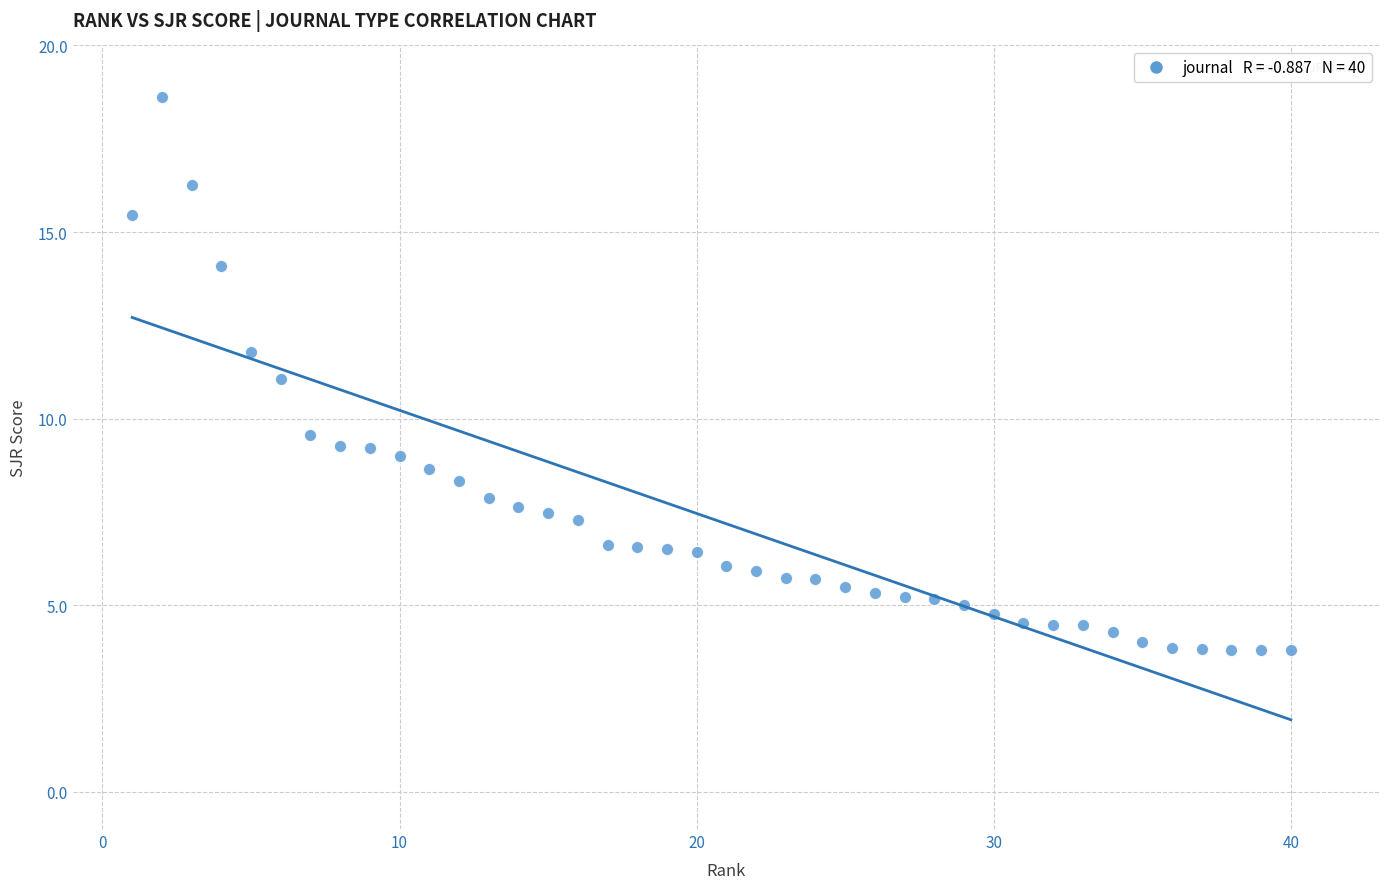

What is the range of X values (max minus min)?

39.0